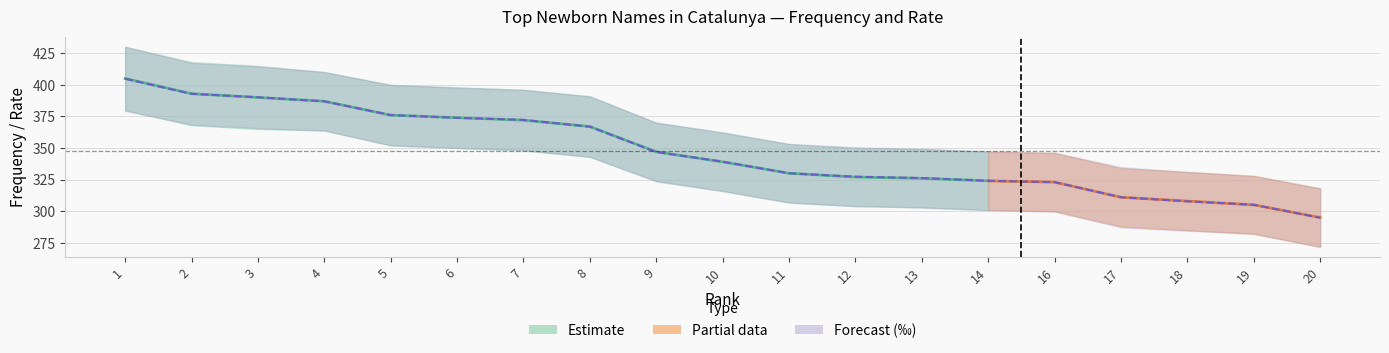

The chart shows a value of 267.5 at 4. True or false?

False